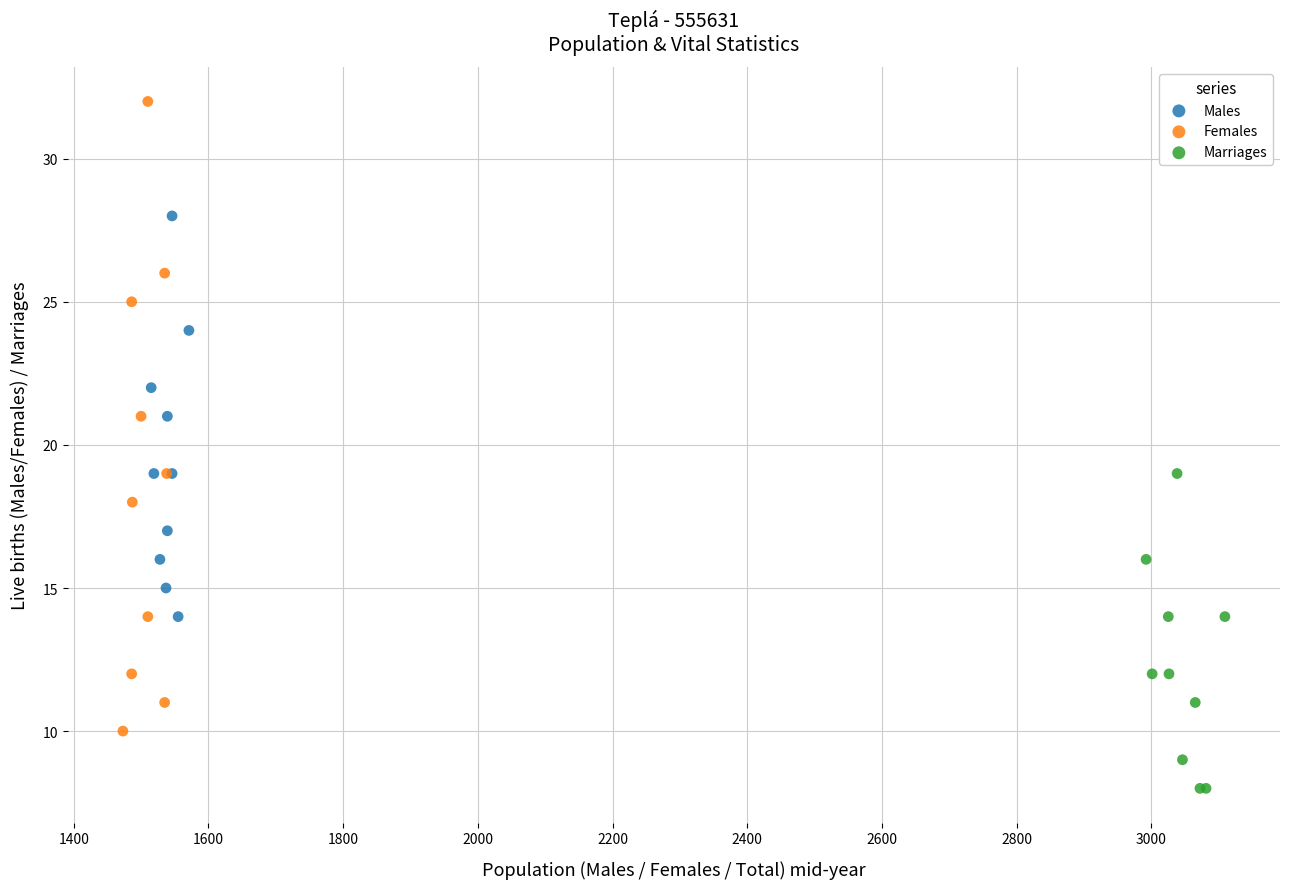

Which series reaches the maximum Y coordinate?

Females